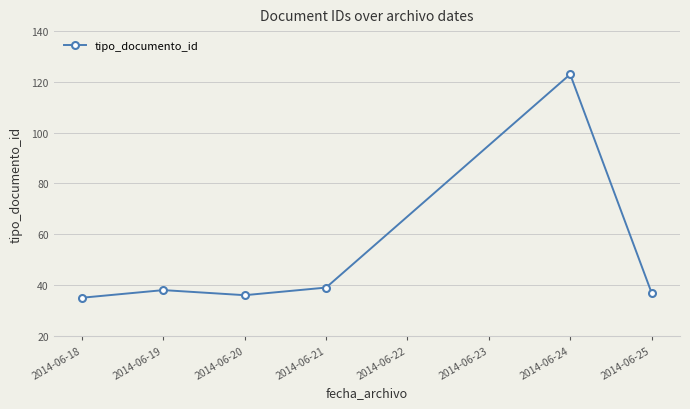

List the labels in order of value, smallest first.

2014-06-18, 2014-06-20, 2014-06-25, 2014-06-19, 2014-06-21, 2014-06-24